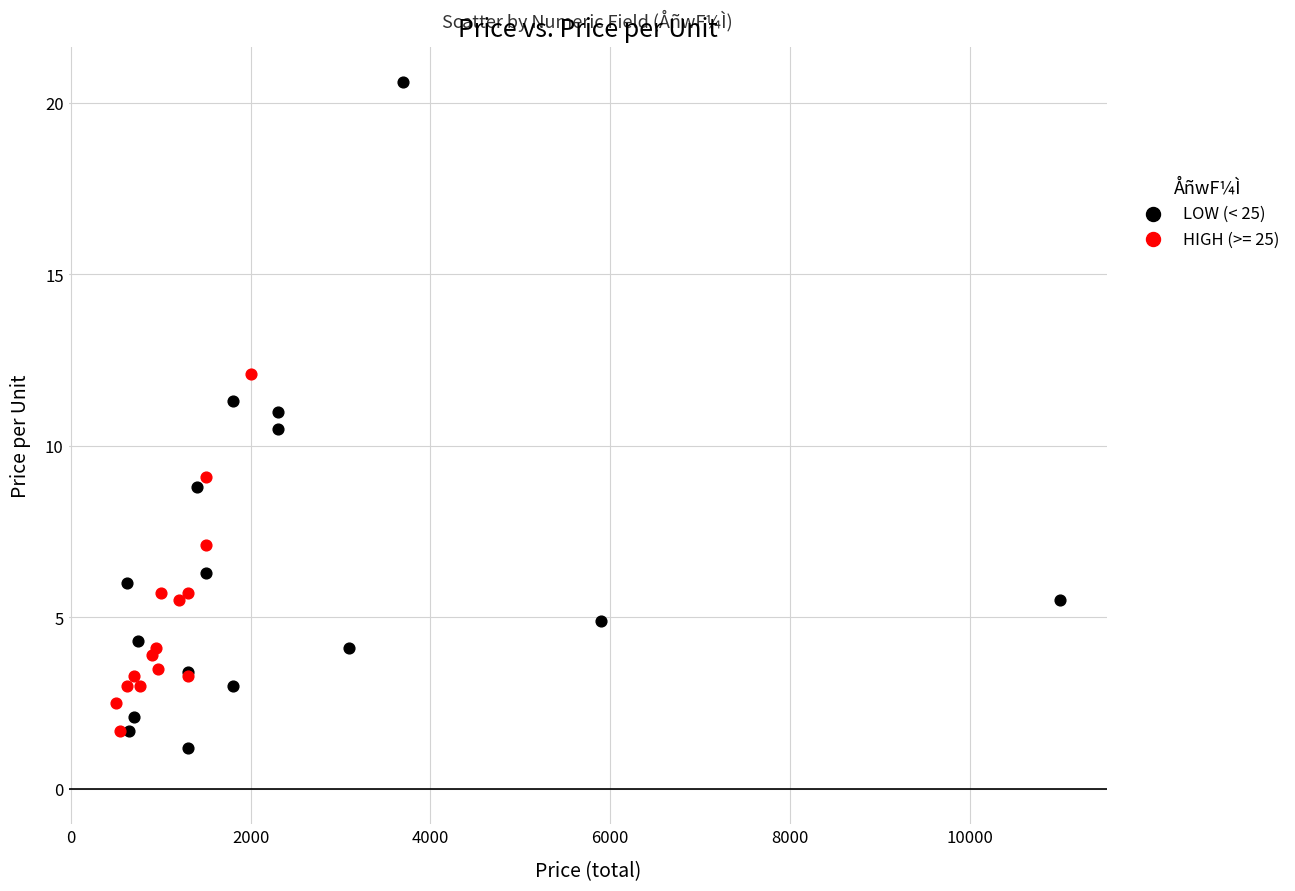

Which series has the largest Y range (max minus min)?

LOW (< 25)